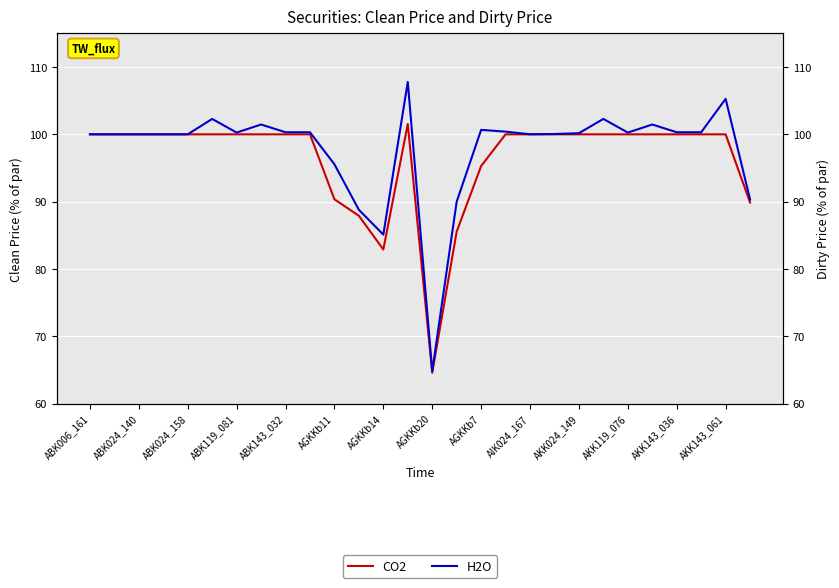

True or false: H2O and CO2 intersect in this chart.

False